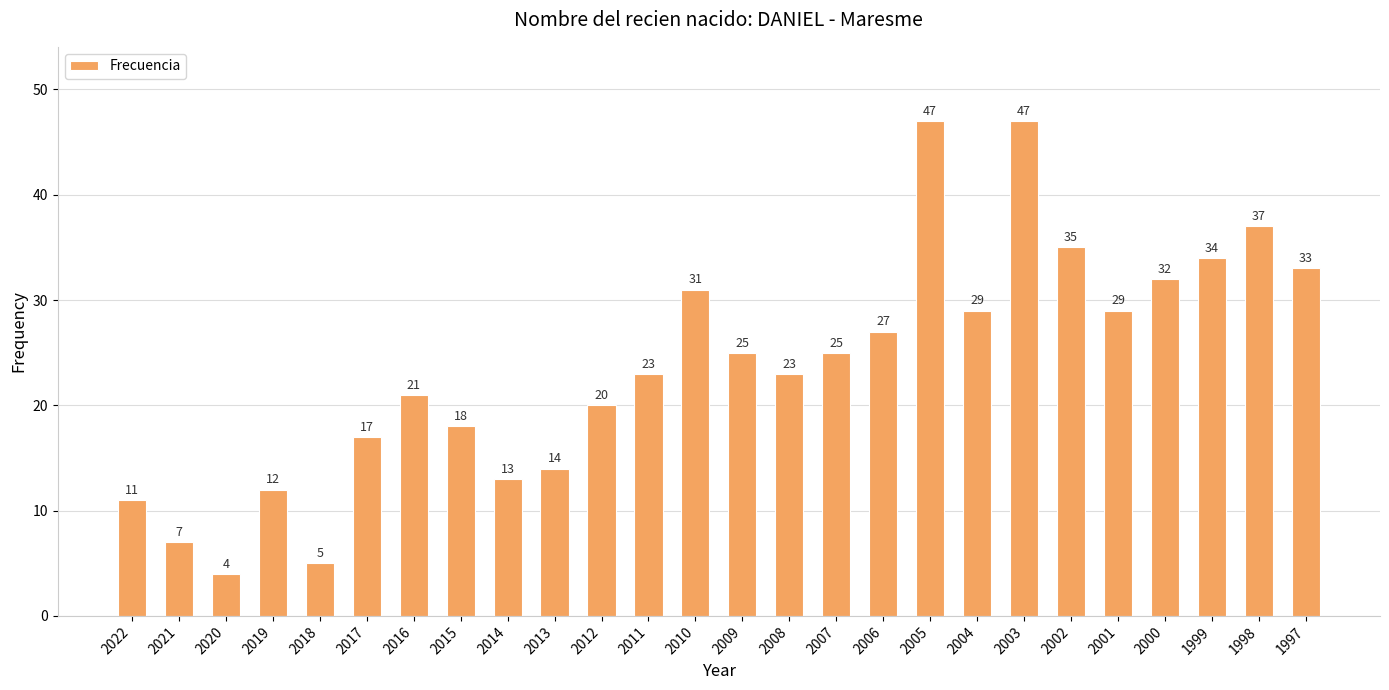

Reading left to right, what are all the values shown in this chart?

11	7	4	12	5	17	21	18	13	14	20	23	31	25	23	25	27	47	29	47	35	29	32	34	37	33